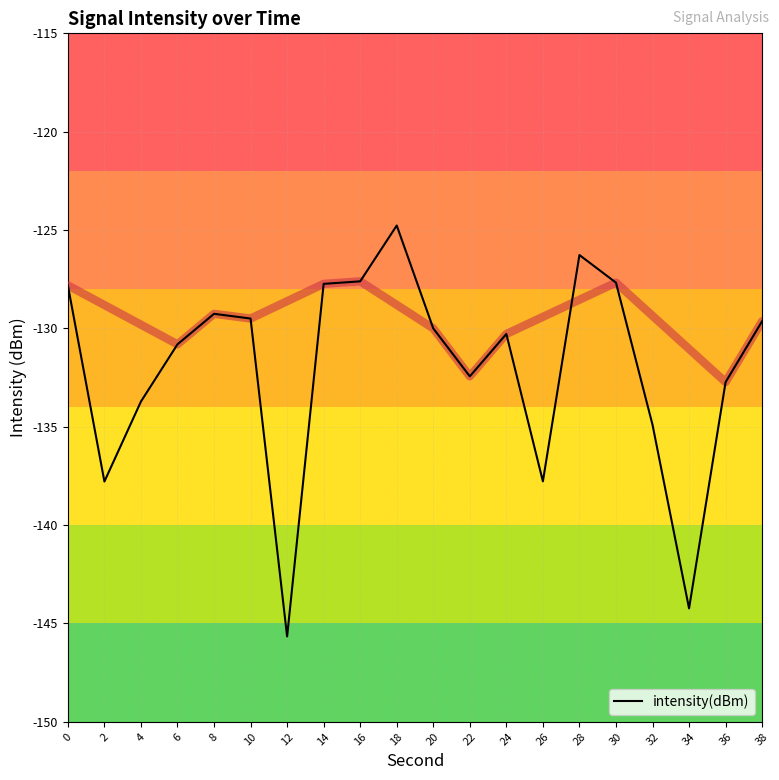

Count the number of categories in the chart.

20